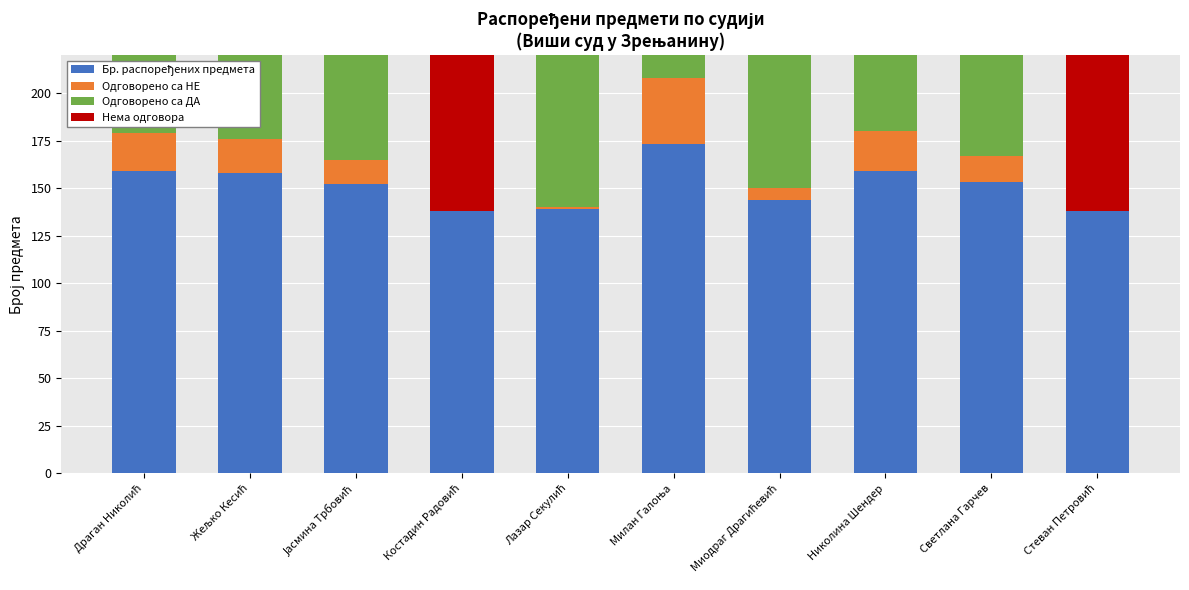

Rank the series by their maximum value, from lowest to highest.

Одговорено са НЕ, Одговорено са ДА, Нема одговора, Бр. распоређених предмета